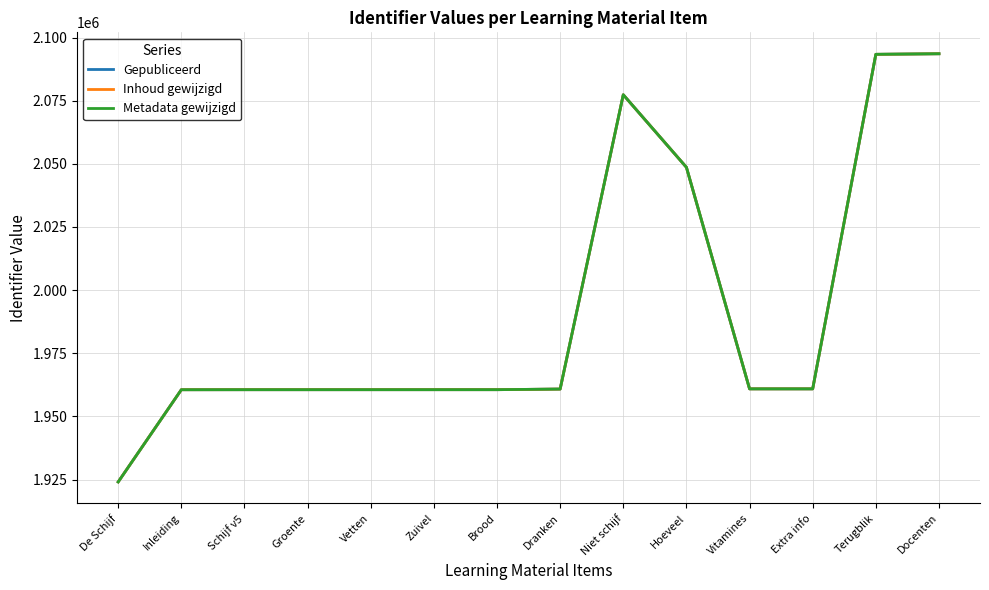

How many lines are shown in the chart?

3